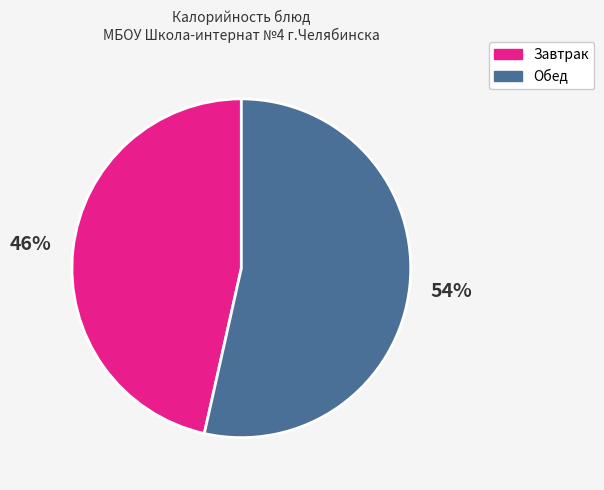

To the nearest percent, what is the average slice percentage?

50%